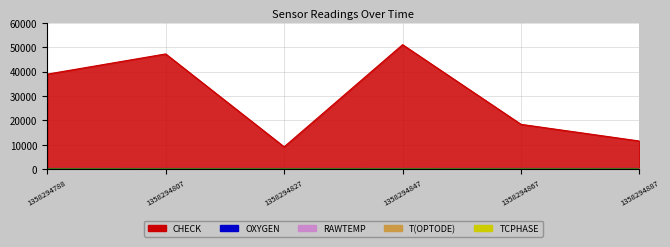

What is the value of the T(OPTODE) point at the 5th from the left?

22.9